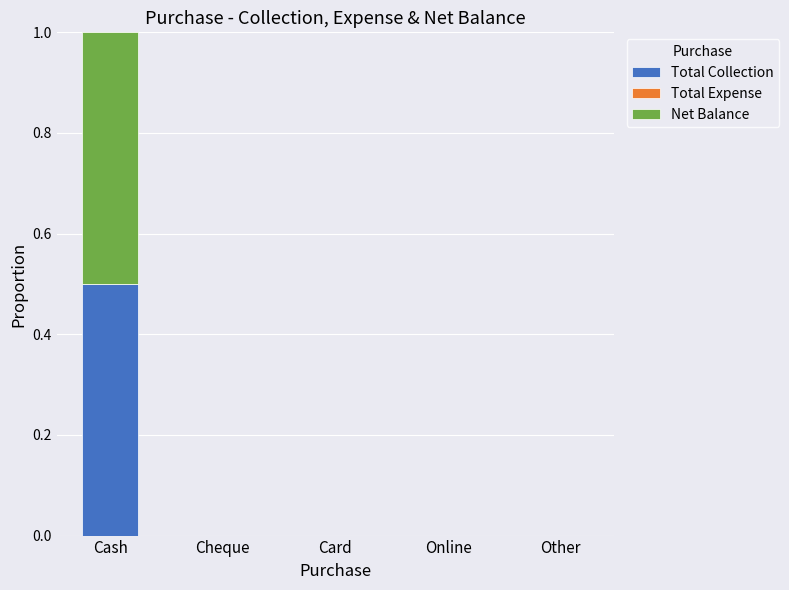

What is the total value across all series at Cash?

1.0